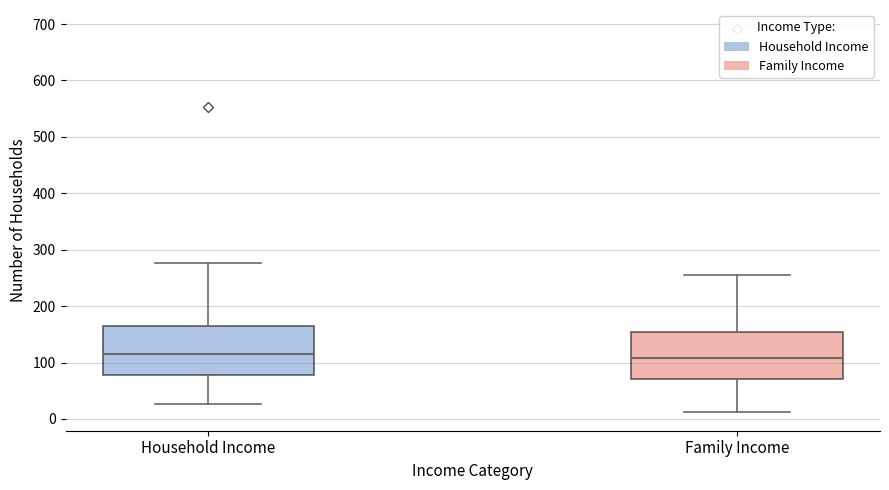

Reading left to right, transcribe this box plot: for each box, give where its median line is, the range the box spans, and where its two whiskers end, as read against the y-axis. The values are not printed on the chart, so give them approximately, as read against the axis.

Household Income: median 120, box 80 to 170, whiskers 30 to 280
Family Income: median 110, box 70 to 150, whiskers 10 to 260